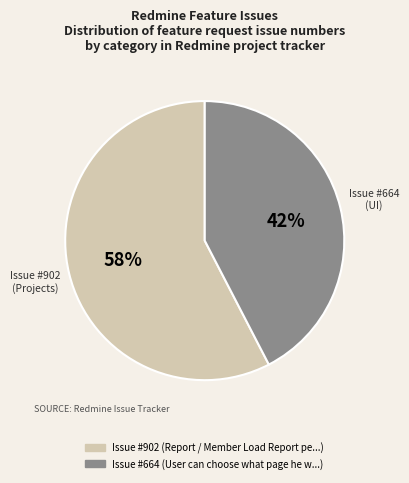

To the nearest percent, what is the average slice percentage?

50%